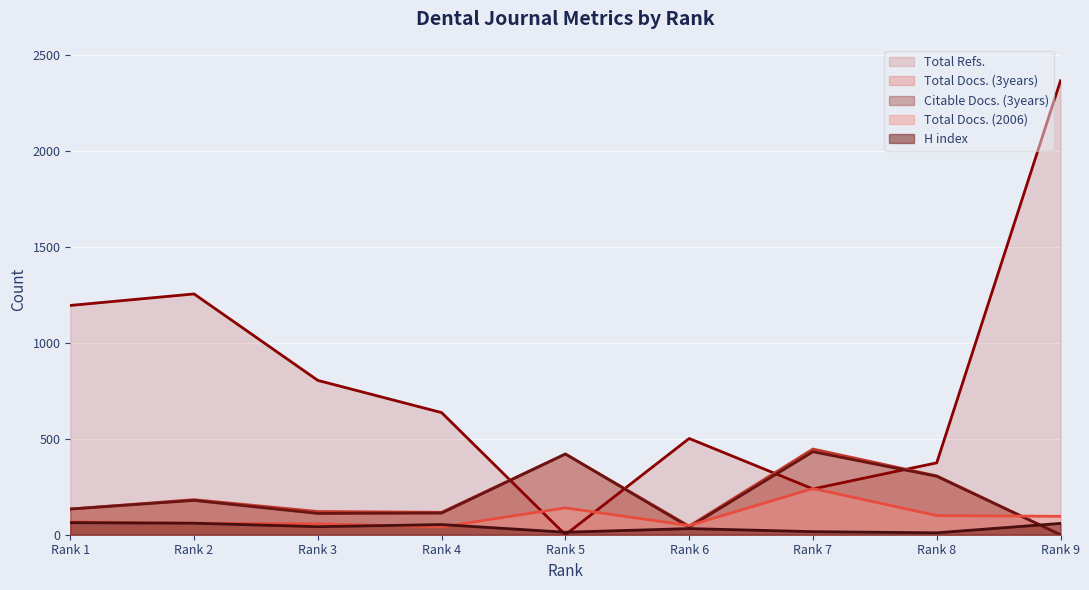

How many times do Total Docs. (3years) and Total Docs. (2006) cross each other?

3